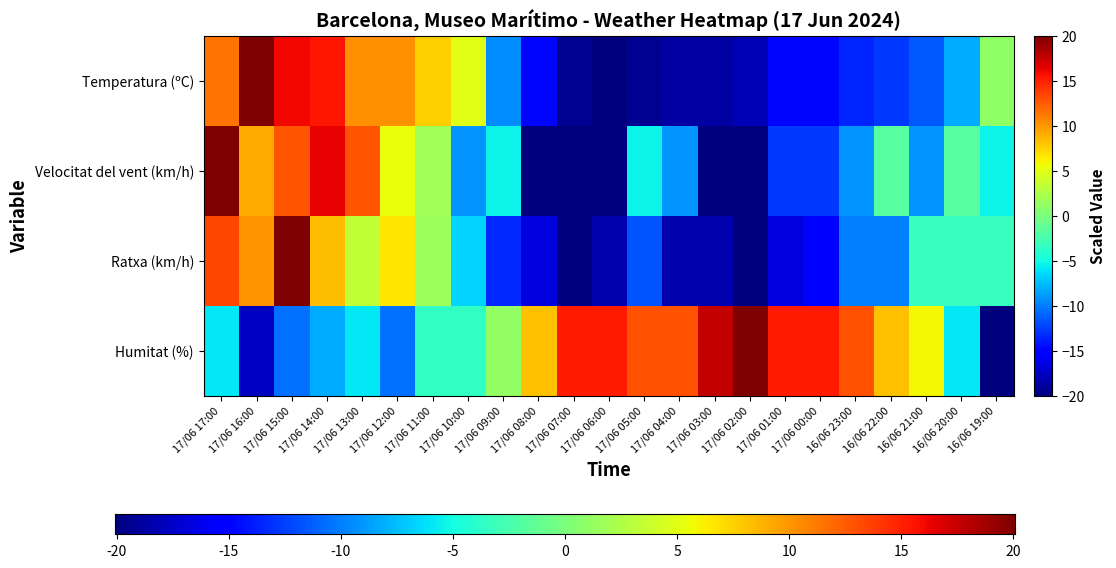

What is the difference between the Temperatura (ºC) values at 16/06 19:00 and 16/06 21:00?

12.5